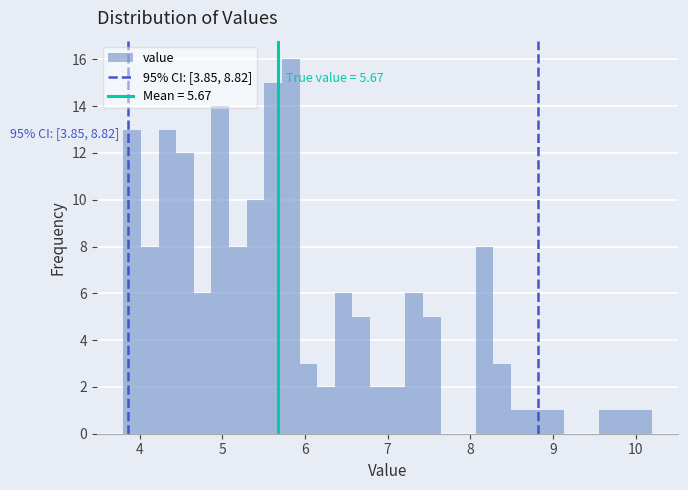

Read against the x-axis, roughly where is the centre of the tallest bar?

5.8